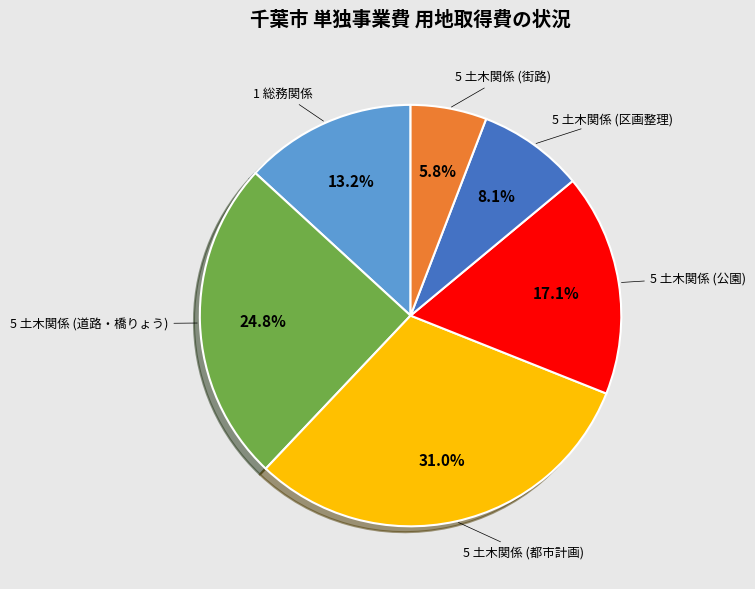

Is there a majority slice in this chart?

No